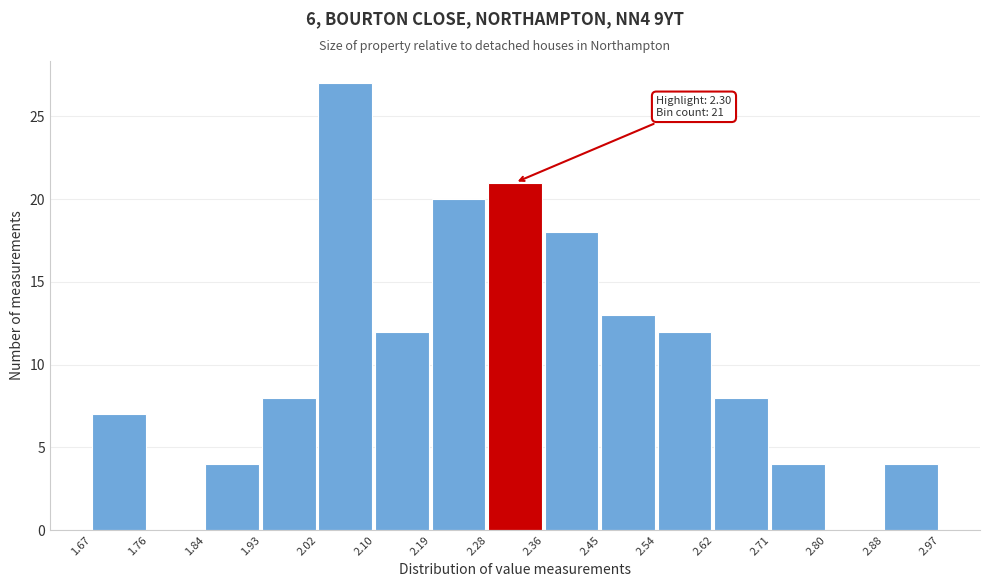

Which range on the x-axis has the tallest bar?

2.02 to 2.10